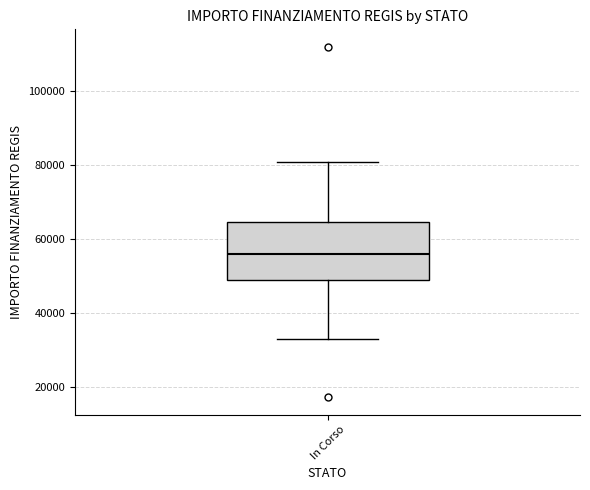

Read this box plot against the y-axis: the position of the median line, the range covered by the box, and the ends of both whiskers. The values are not printed on the chart, so give them approximately, as read against the axis.

median 56000, box 50000 to 64000, whiskers 32000 to 80000